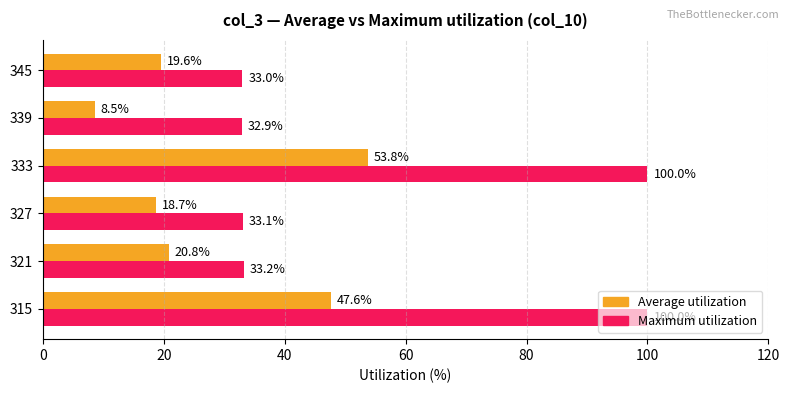

What value does the Maximum utilization series have at 345?

33.0